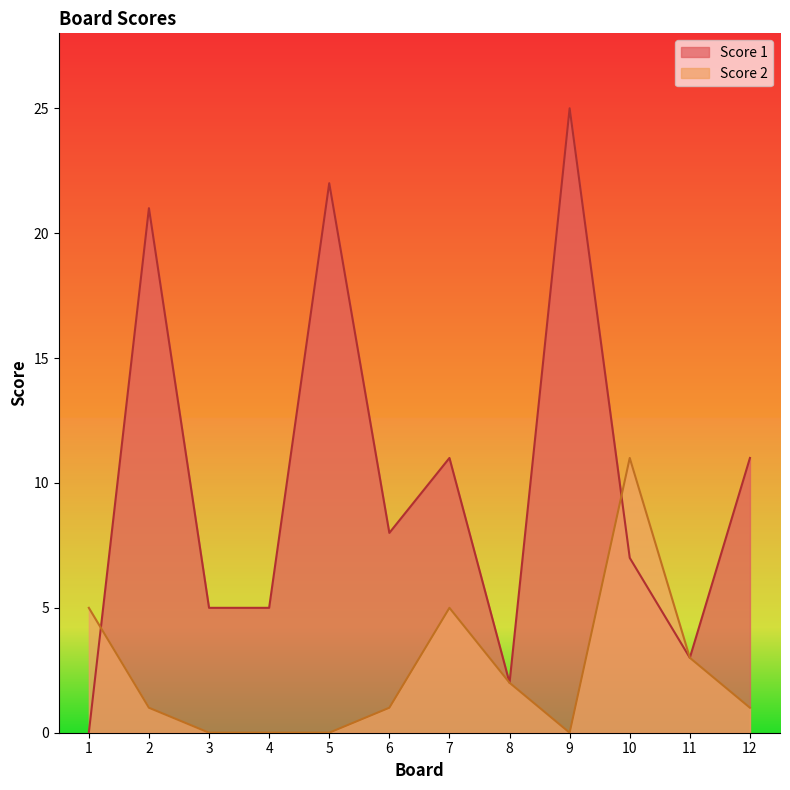

Is the value of Score 2 at 11 greater than the value of Score 1 at 12?

No